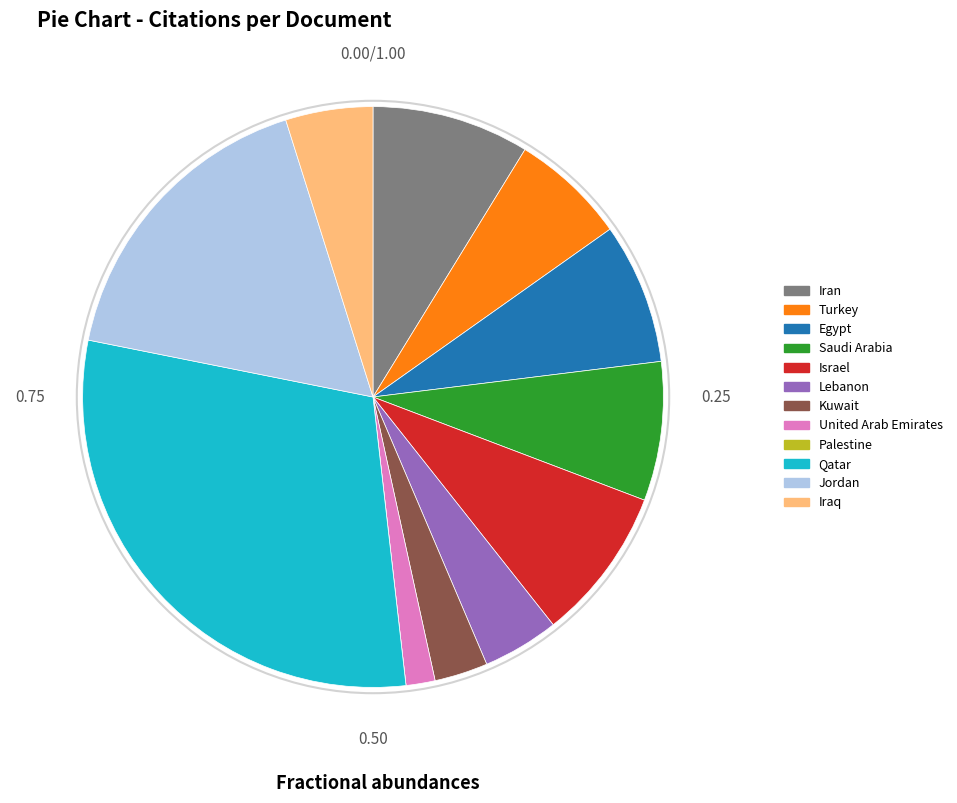

Combined, do Egypt and United Arab Emirates account for over 50%?

No